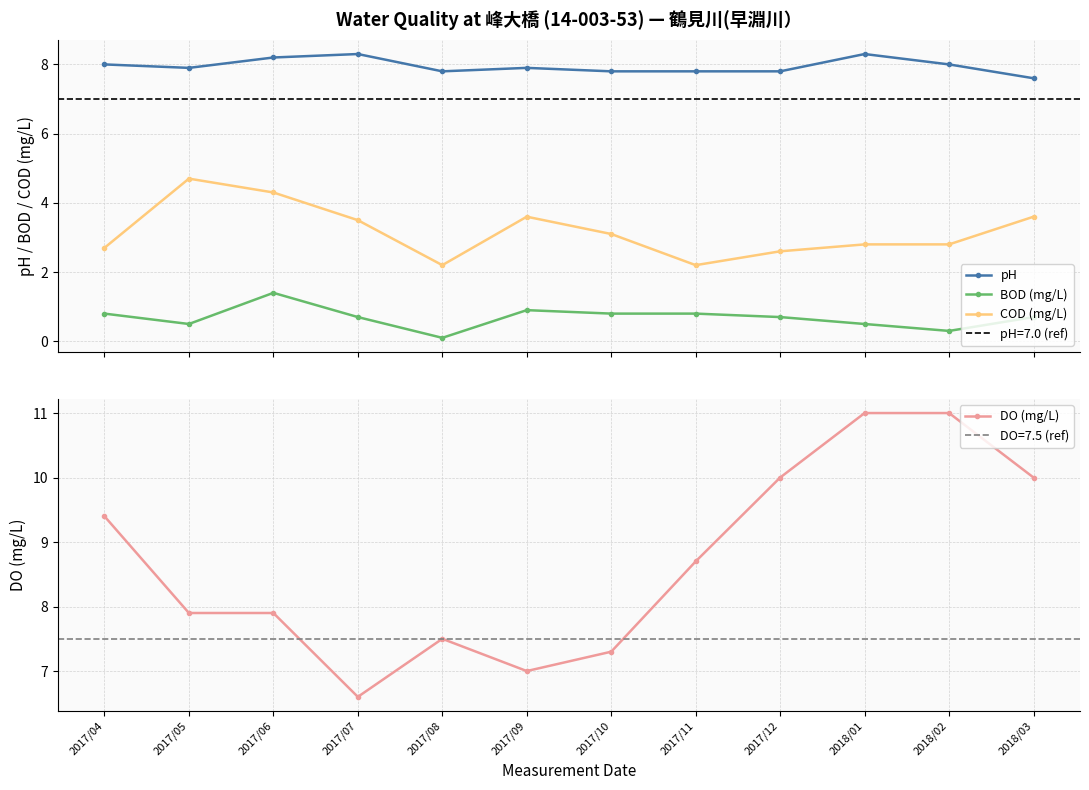

Where is the first local minimum for COD (mg/L)?

2017/08